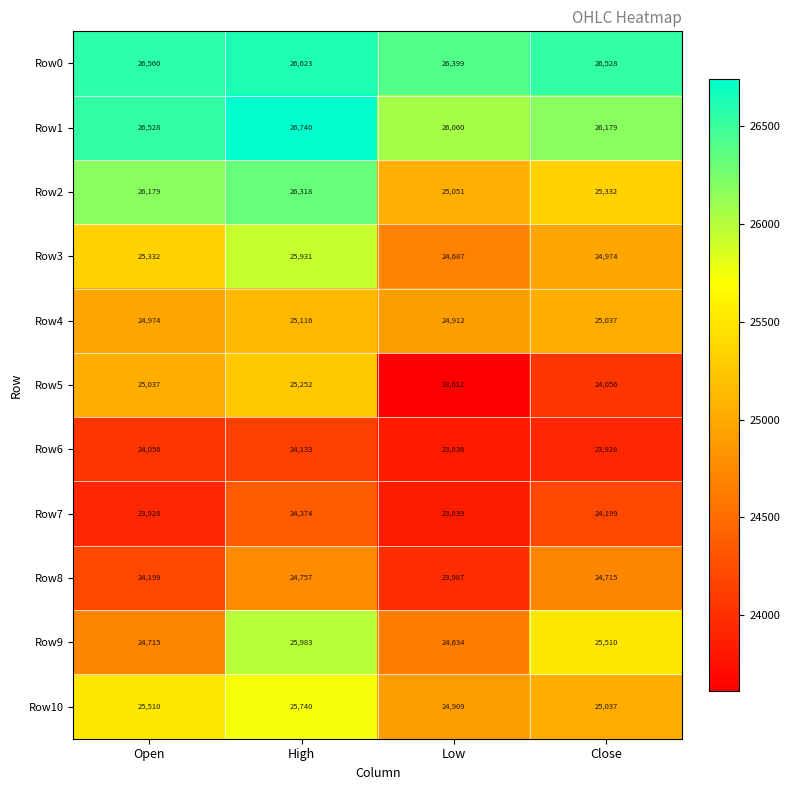

What is the difference between the maximum and minimum values in the Row2 series?

1267